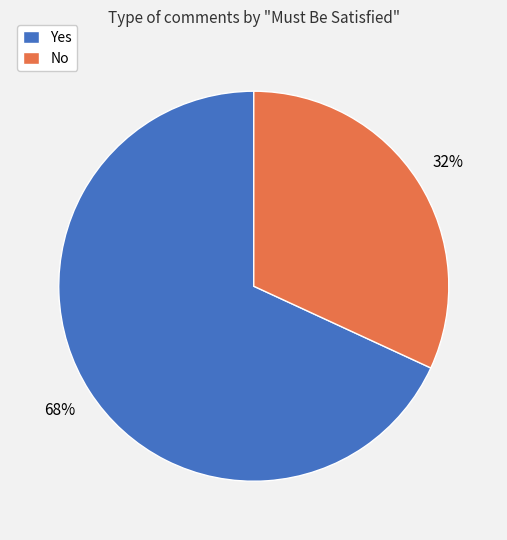

What is the ratio of the value at Yes to the value at No?

2.1